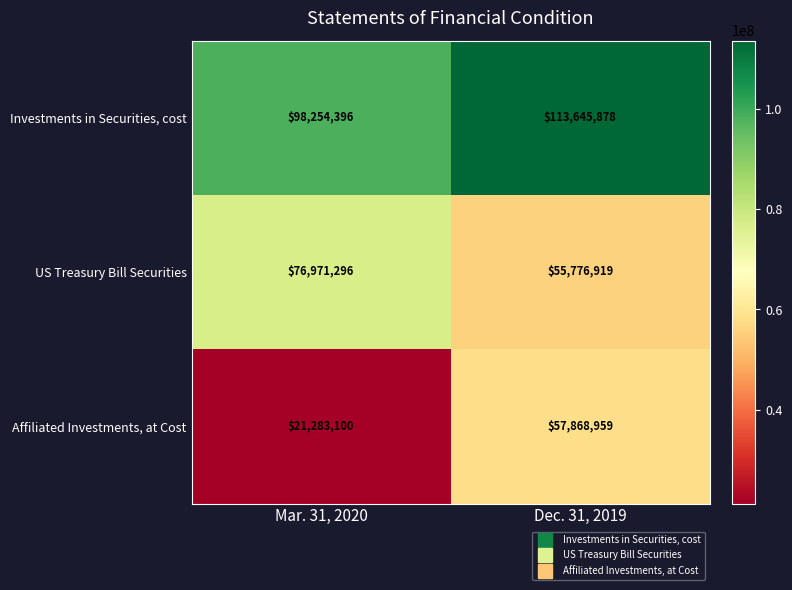

Which series has the largest total across all categories?

Investments in Securities, cost